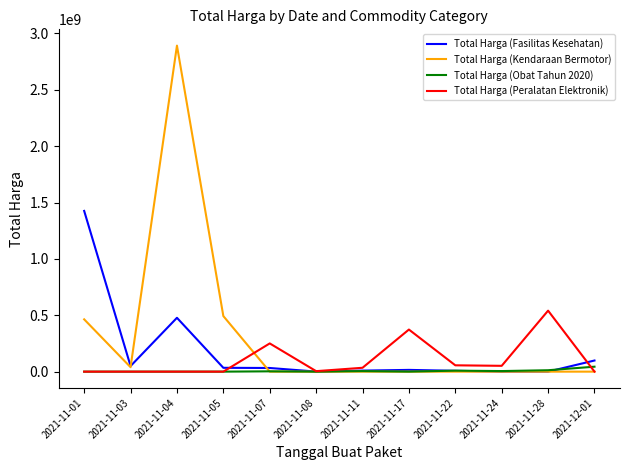

Which series has the widest spread of values?

Total Harga (Kendaraan Bermotor)